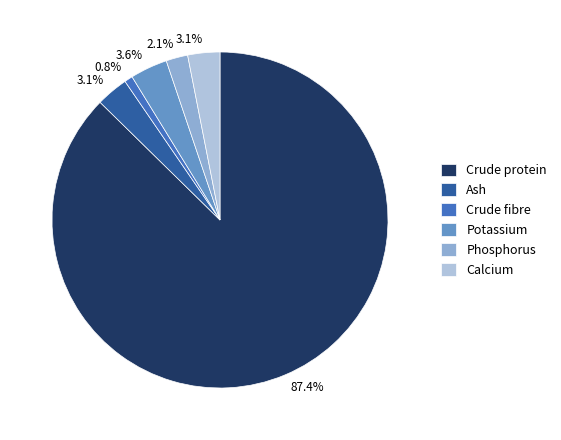

True or false: Phosphorus accounts for 2% of the total.

True